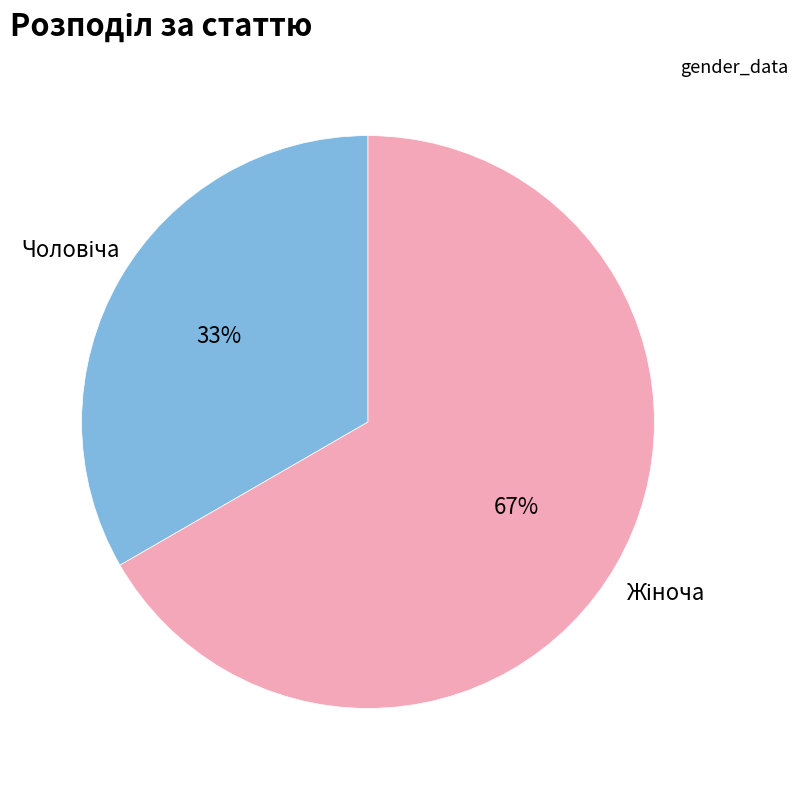

To the nearest percent, what is the average slice percentage?

50%